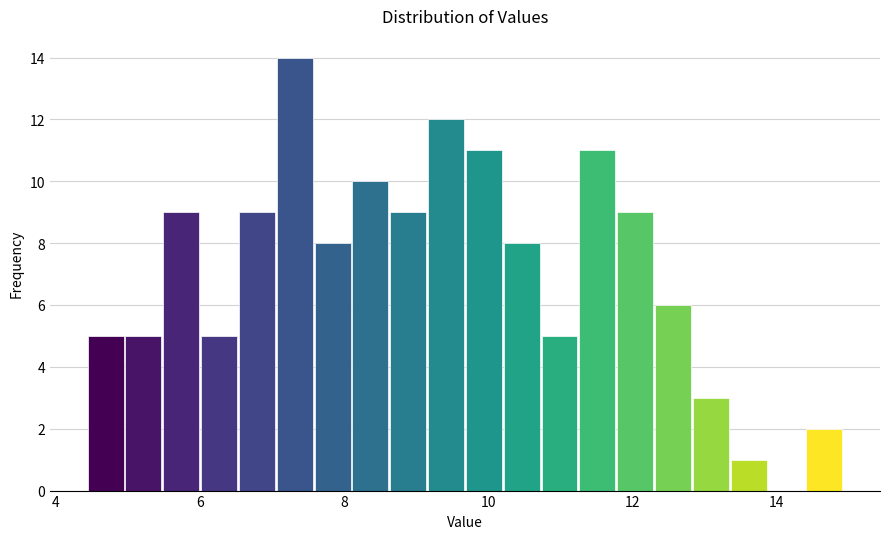

Around what value on the x-axis is the tallest bar? Give the approximate position of its centre, as read against the axis.

7.4